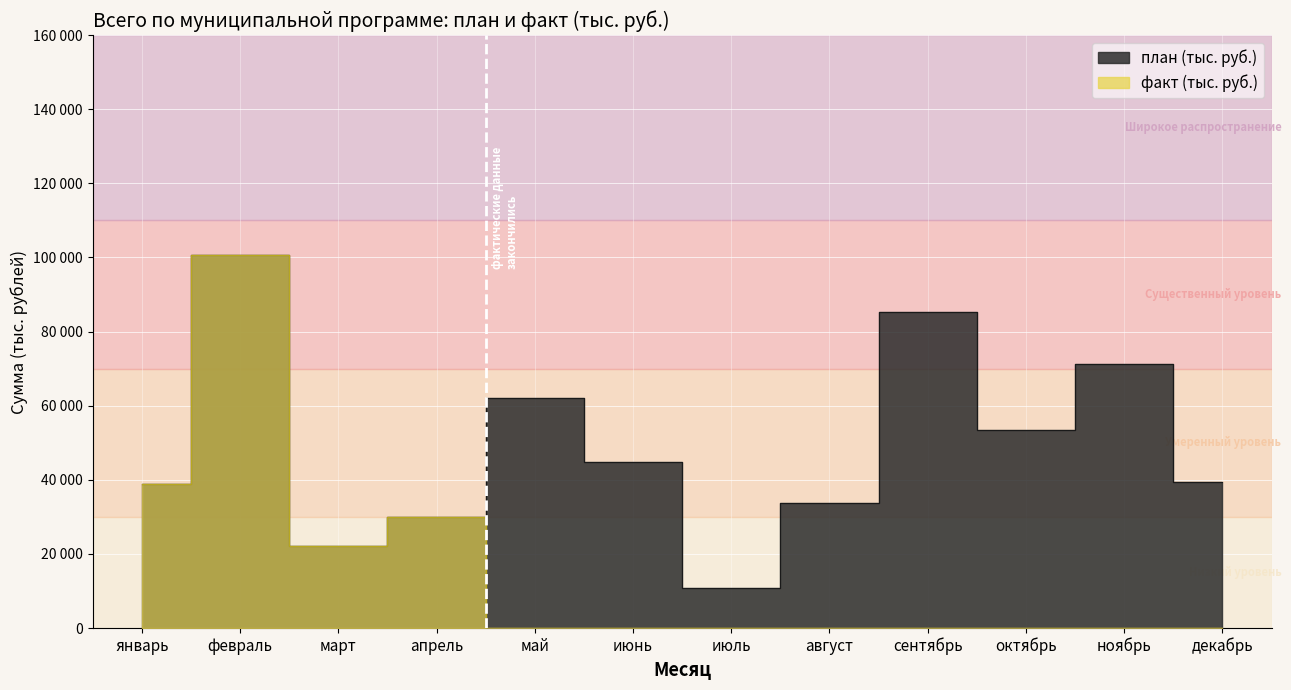

Which category has the highest value in the план (тыс. руб.) series?

февраль